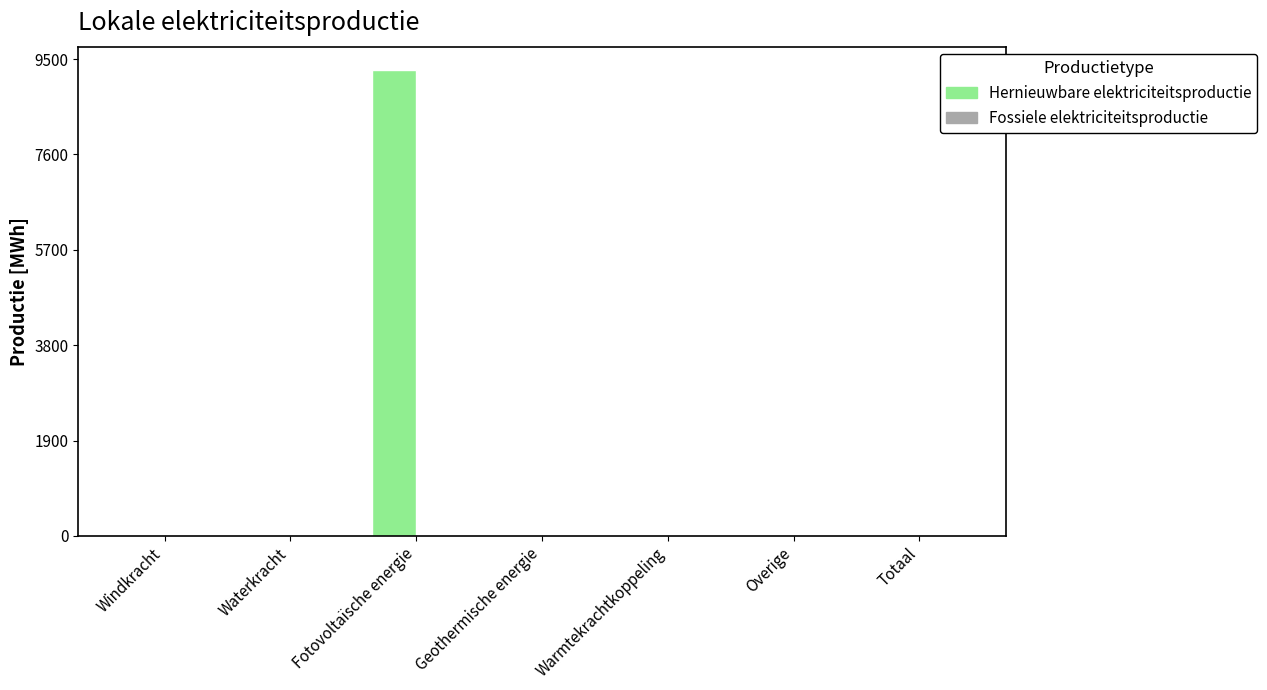

The value at Warmtekrachtkoppeling is 0.0. True or false?

True